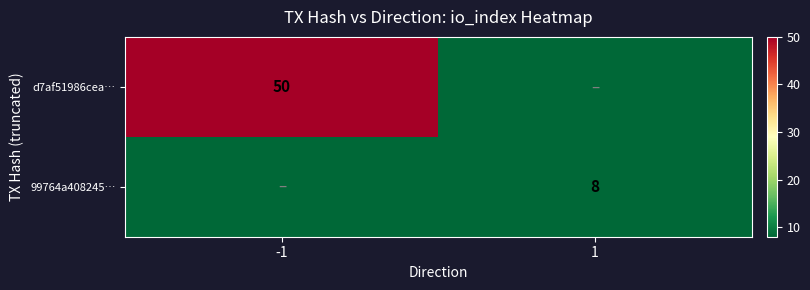

The d7af51986cea… series shows 22 at -1. True or false?

False